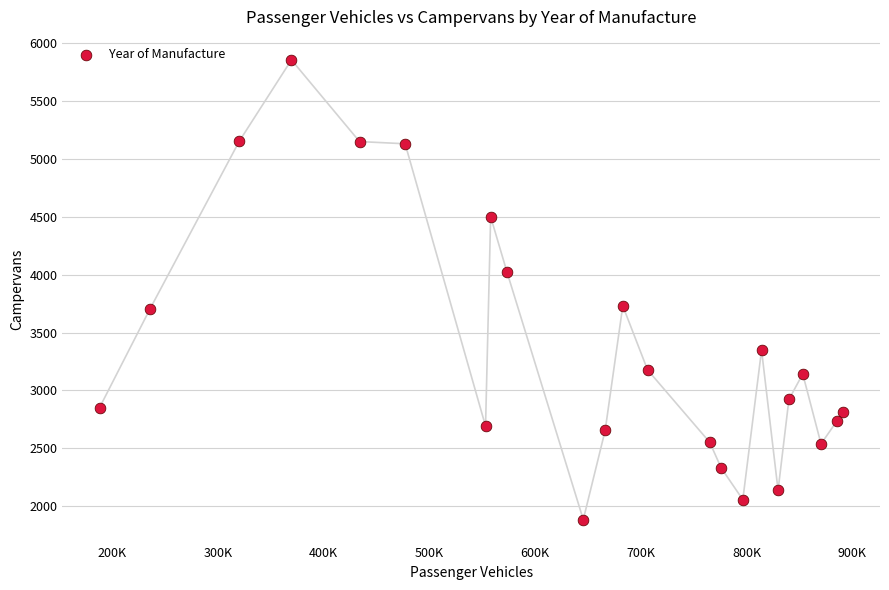

What is the range of X values (max minus min)?

702945